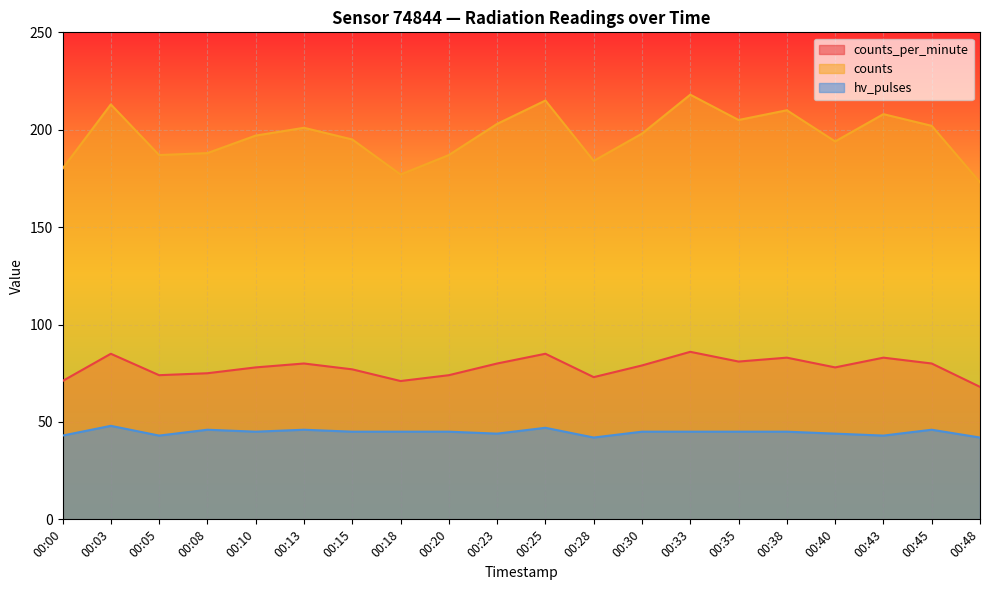

How many lines are shown in the chart?

3